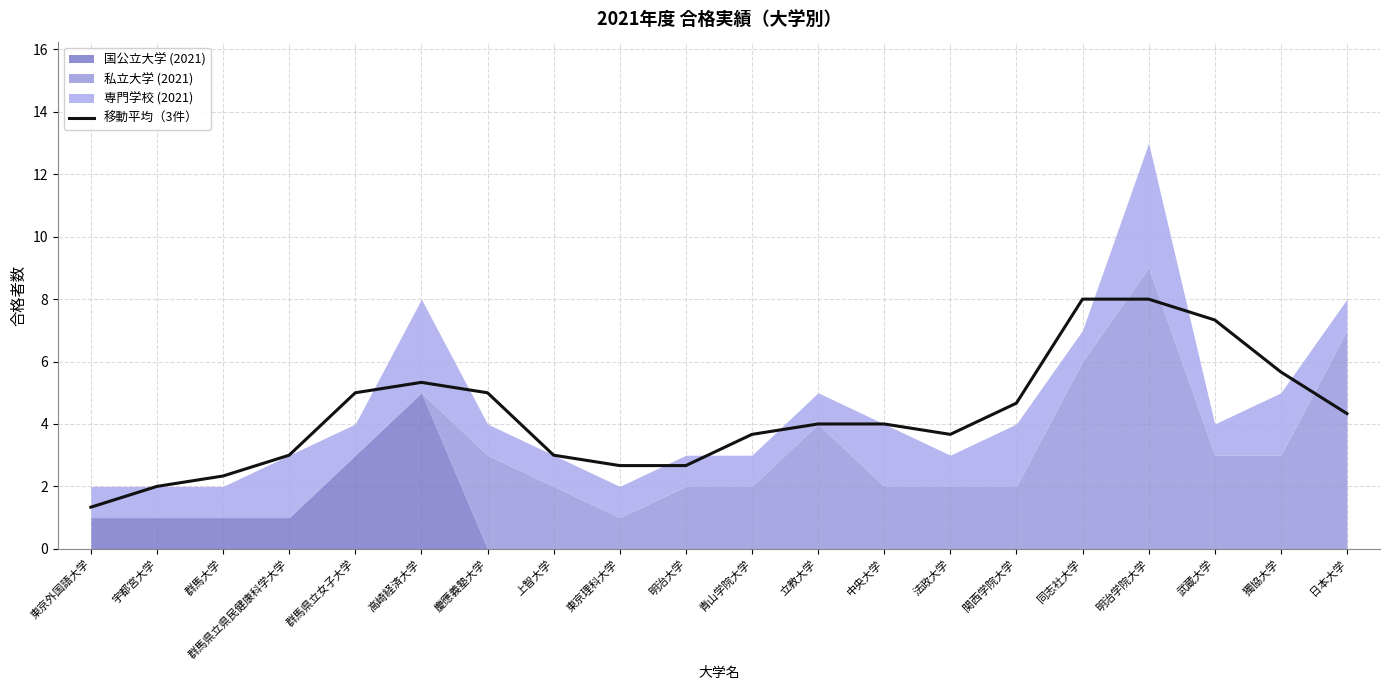

The value of 移動平均（3件） at 東京外国語大学 is 1.3. True or false?

True